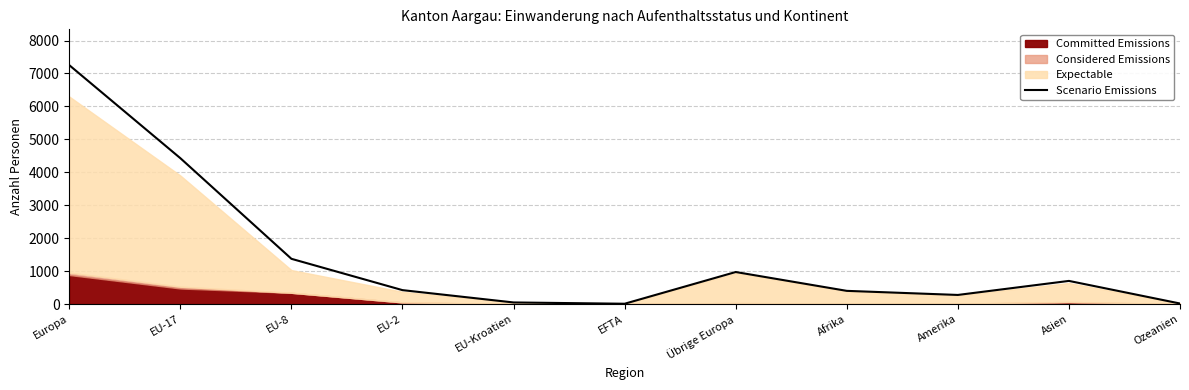

What is the change in value from EU-2 to Asien?

+280